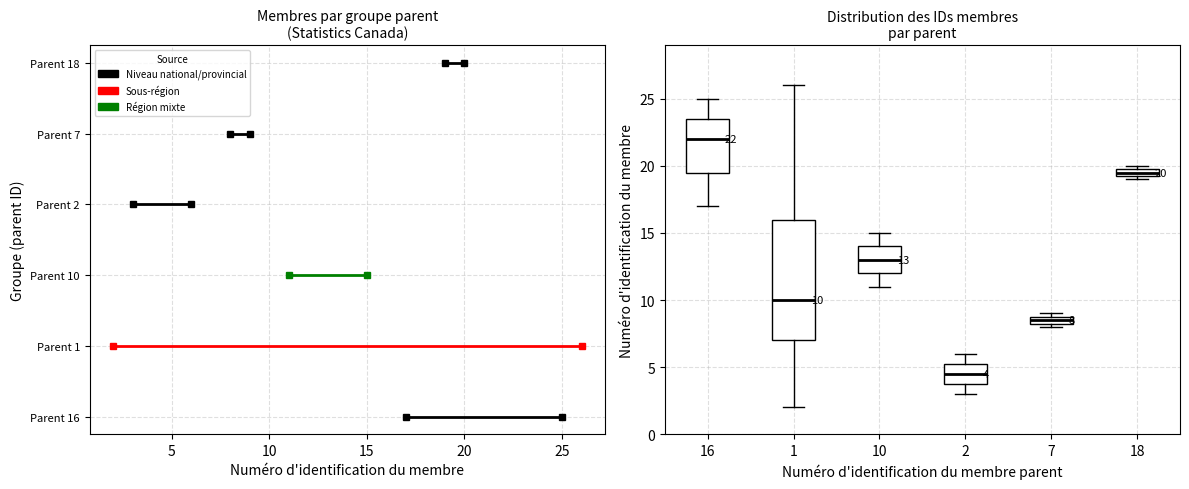

Comparing the boxes themselves (not the whiskers), which one is the tallest?

1